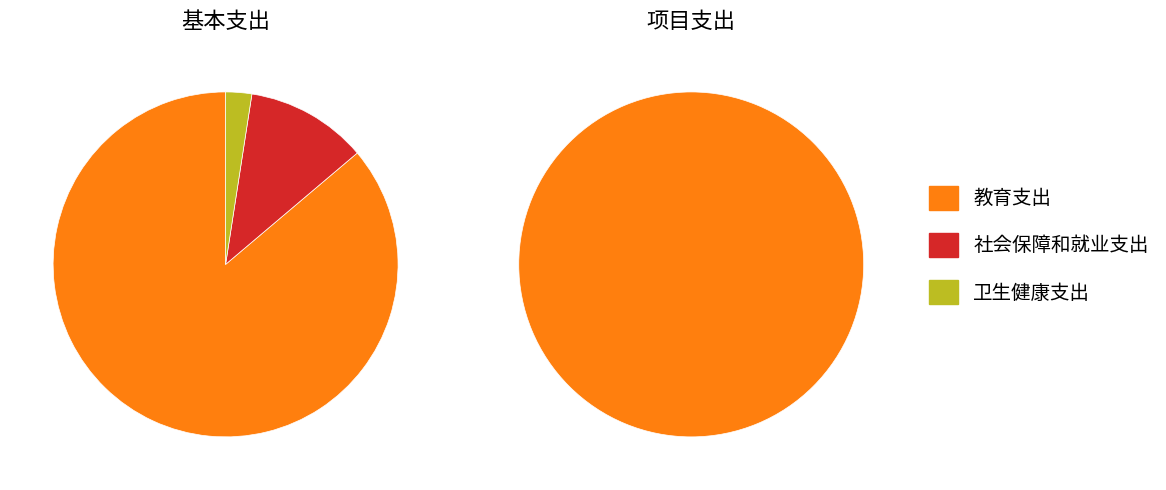

The 卫生健康支出 slice represents 0% of the pie. True or false?

True